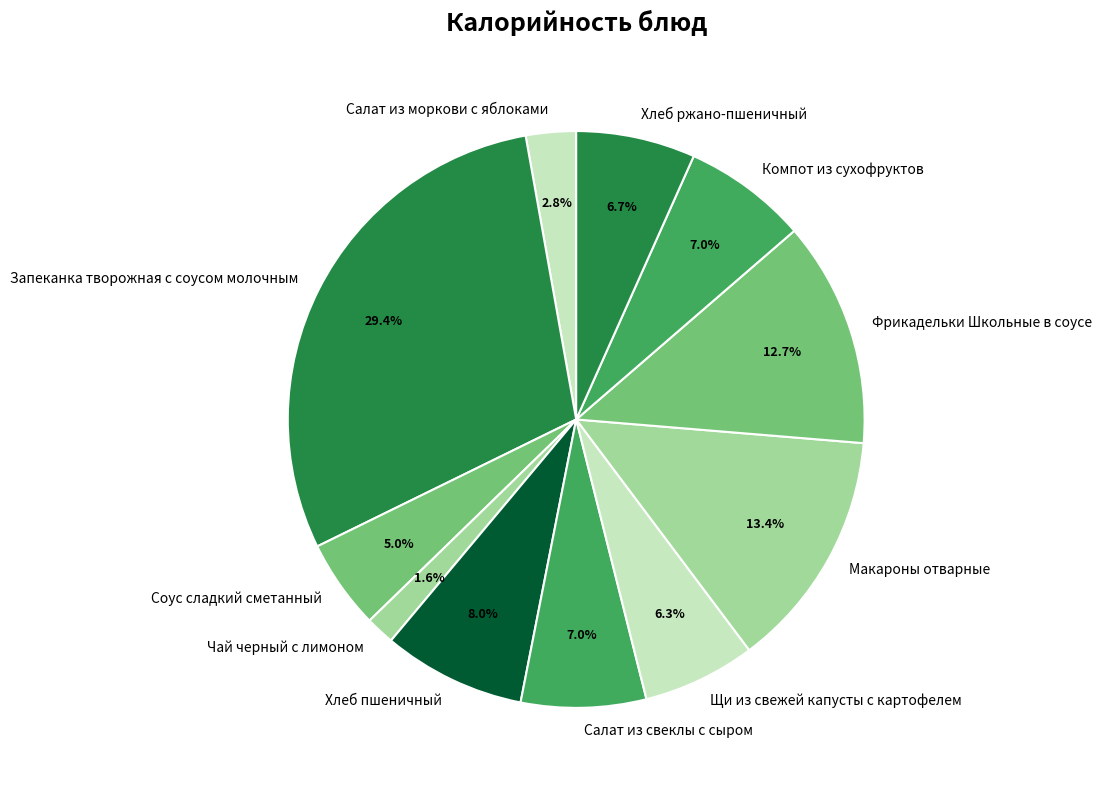

Is there a majority slice in this chart?

No